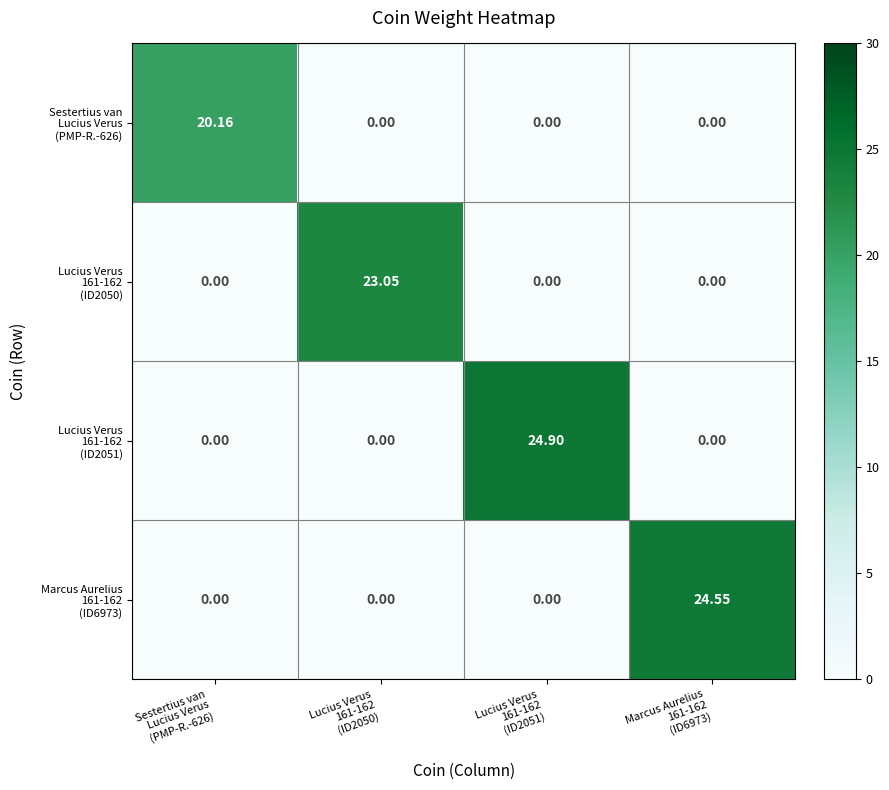

How many data points does each series have?

4